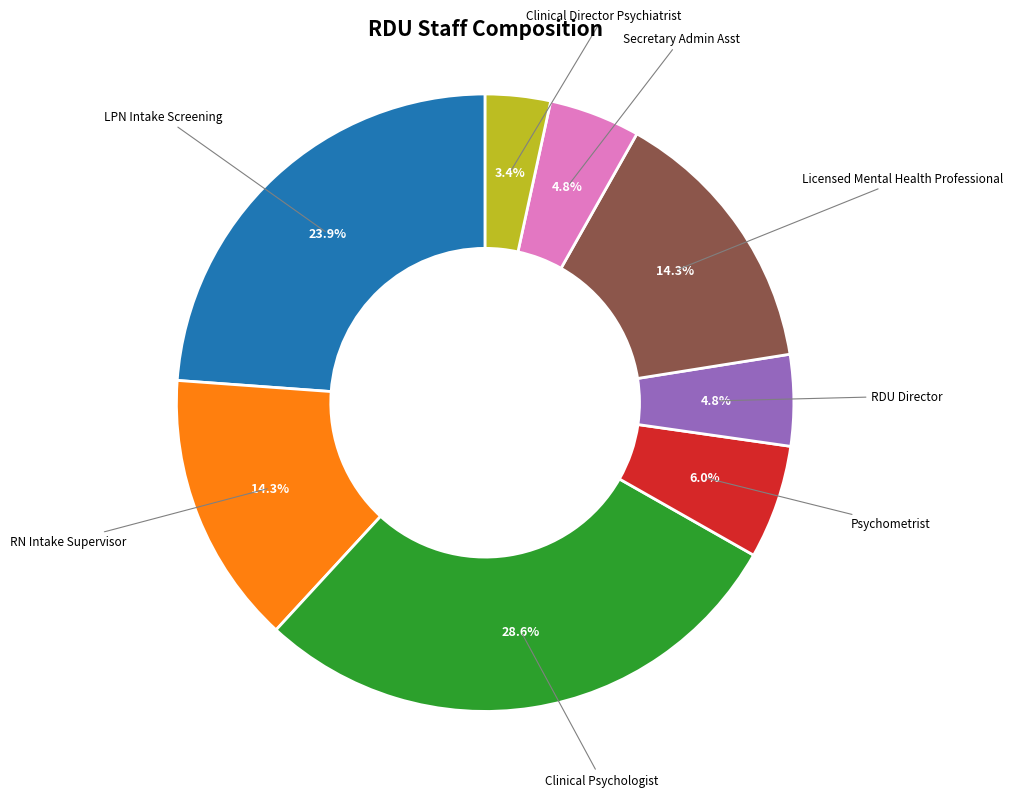

Is there a majority slice in this chart?

No